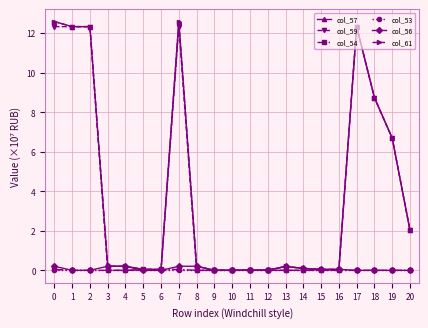

Which has a higher value, 15 or 13?

13